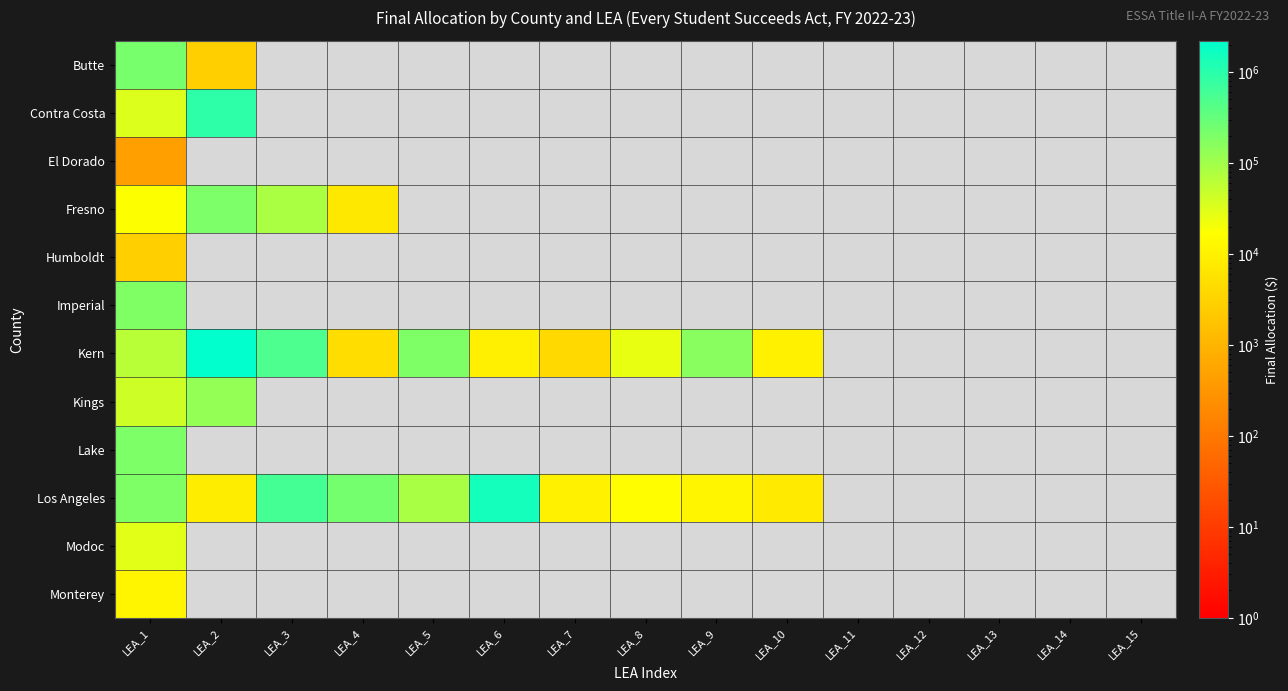

At which label does Imperial reach its peak?

LEA_1